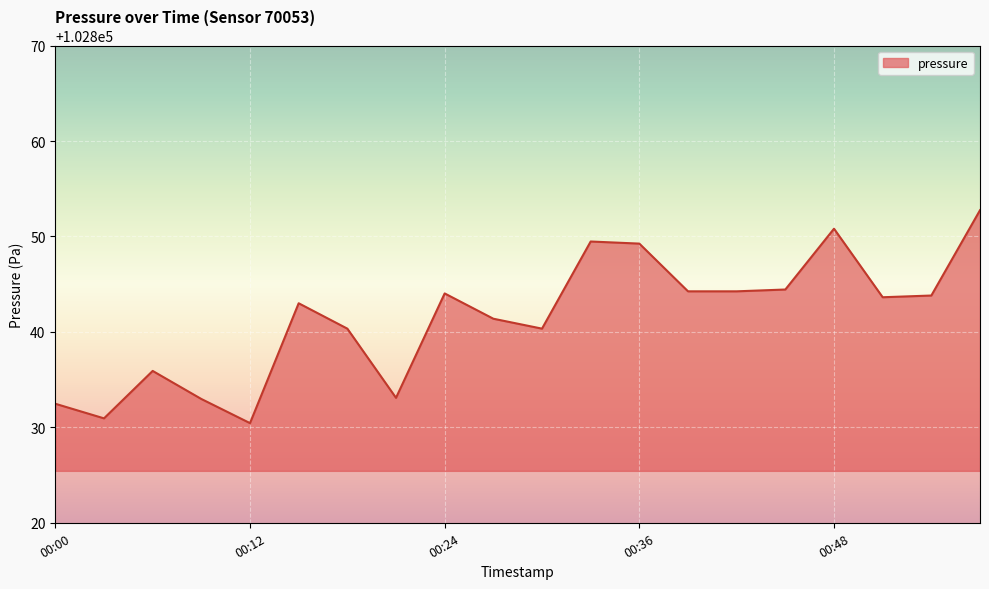

What is the maximum value shown in the chart?

102852.8